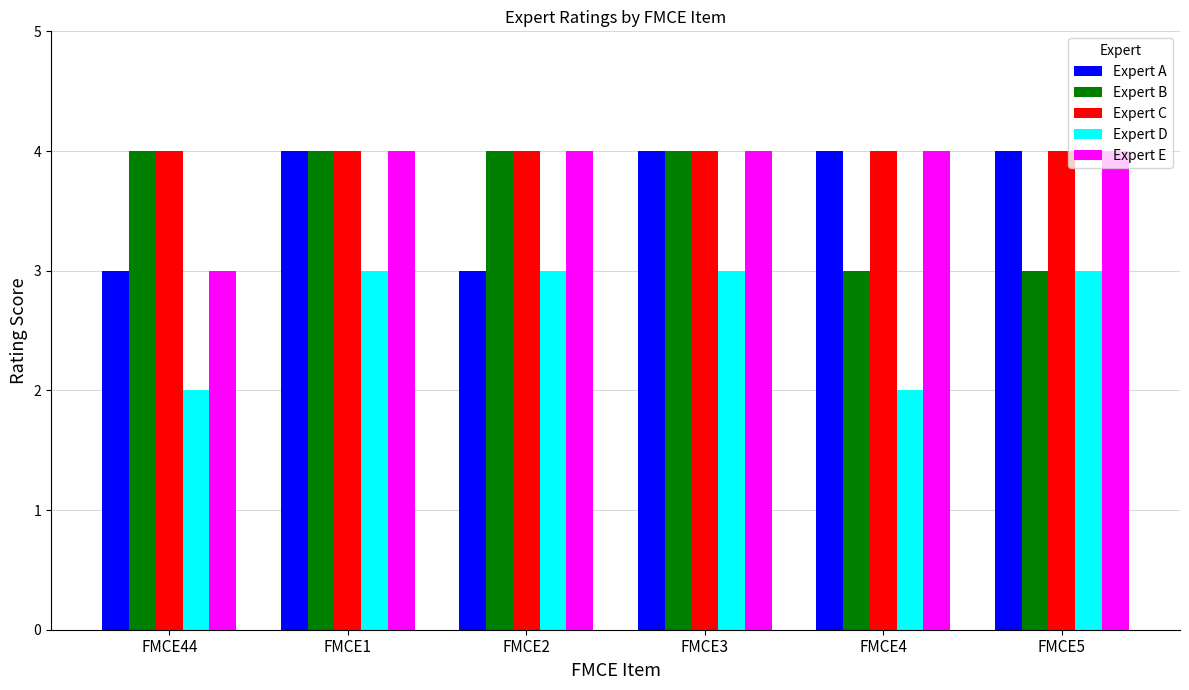

How many bars are there in each group?

5